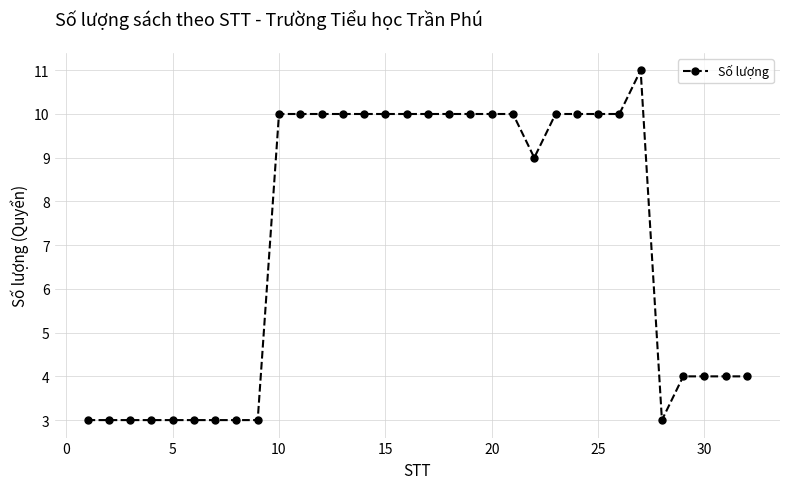

What is the difference between the second highest and second lowest values?

7